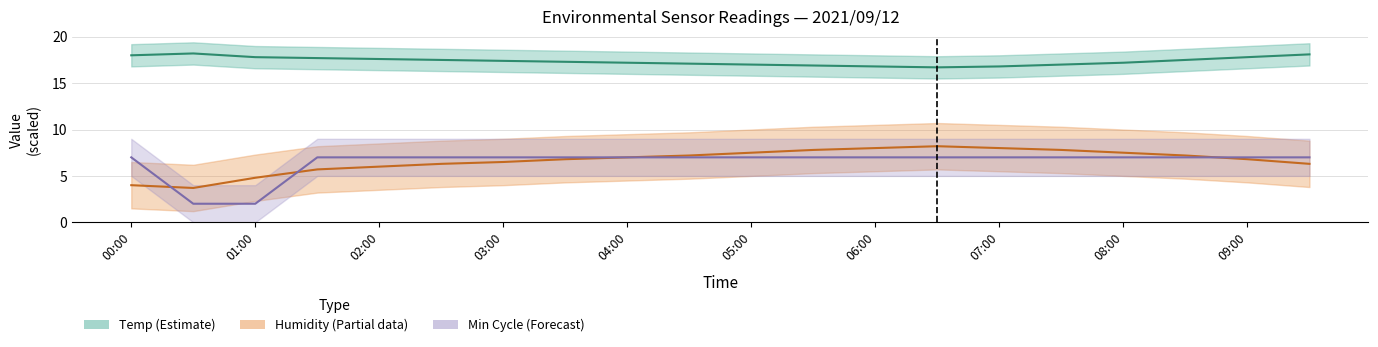

Count the Min_cycle values in the range 7 to 8.

18